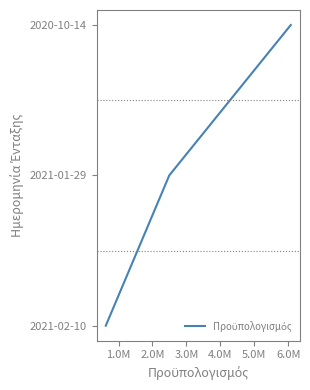

The value at 0.0M is 1. True or false?

False